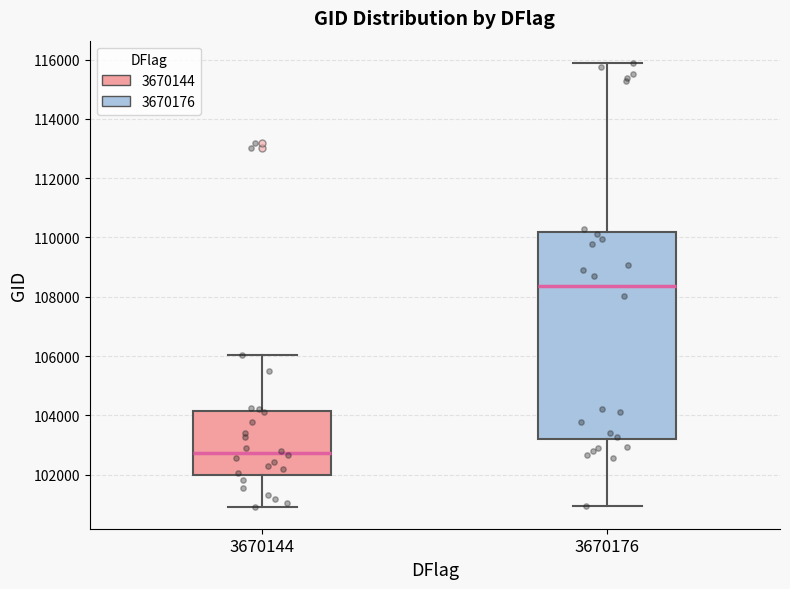

Which box has the highest median line?

3670176